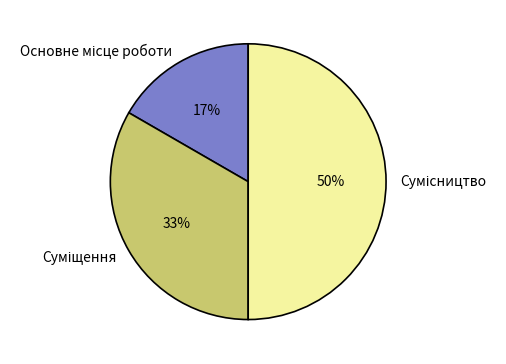

To the nearest percent, what is the average slice percentage?

33%